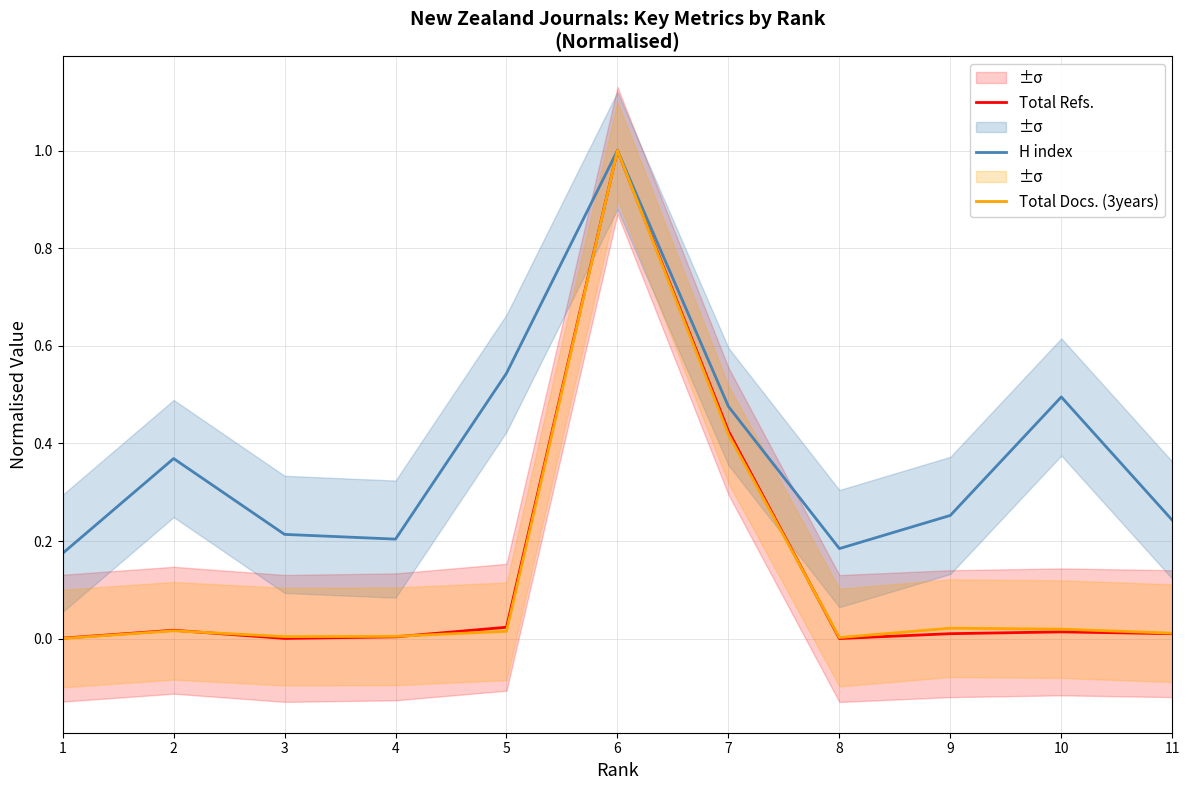

Which series has the widest spread of values?

Total Refs.